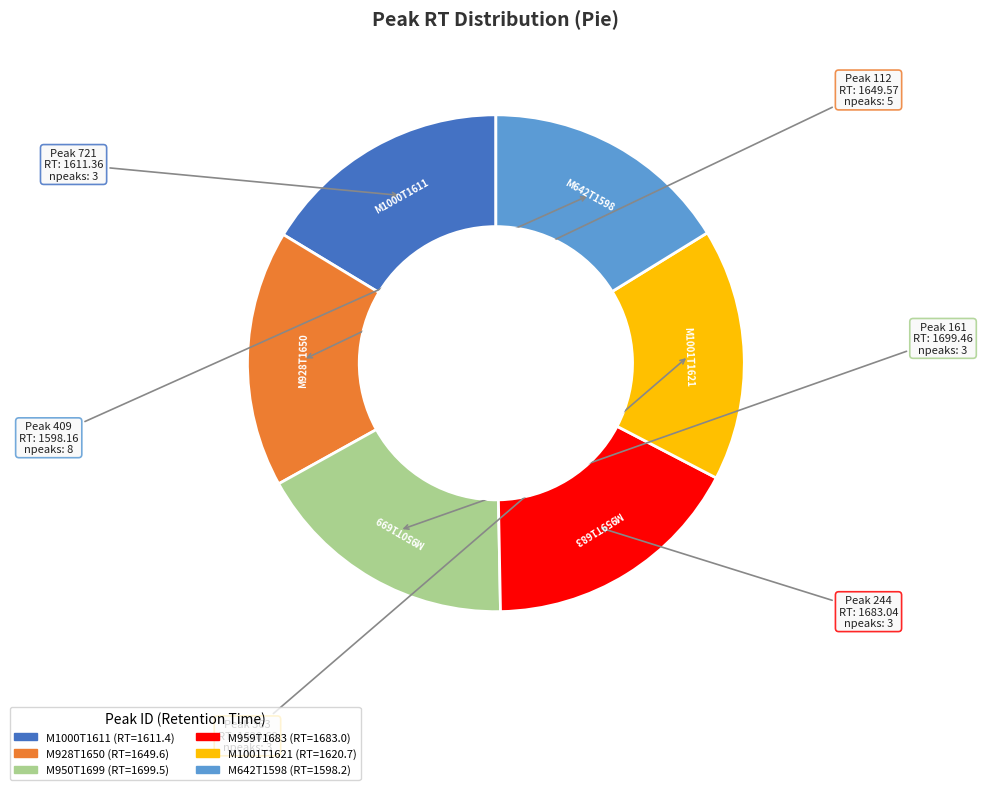

The M1001T1621 slice represents 7% of the pie. True or false?

False